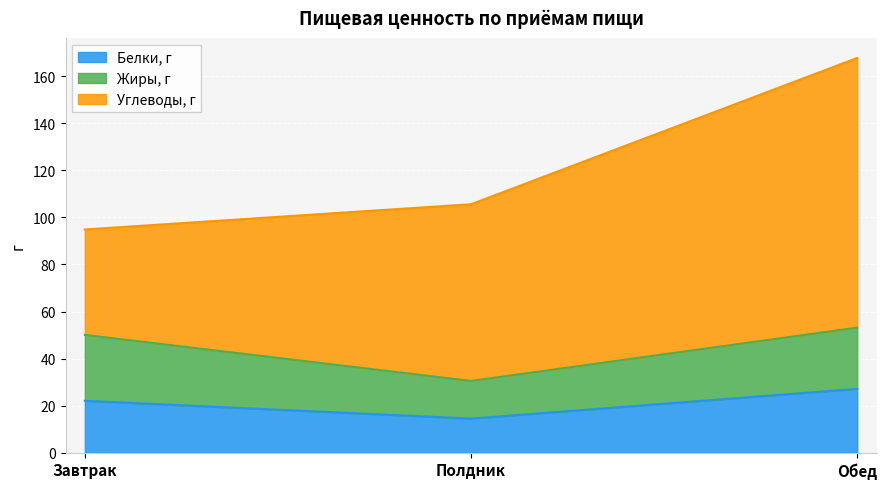

Which has a higher value, Завтрак or Полдник?

Завтрак